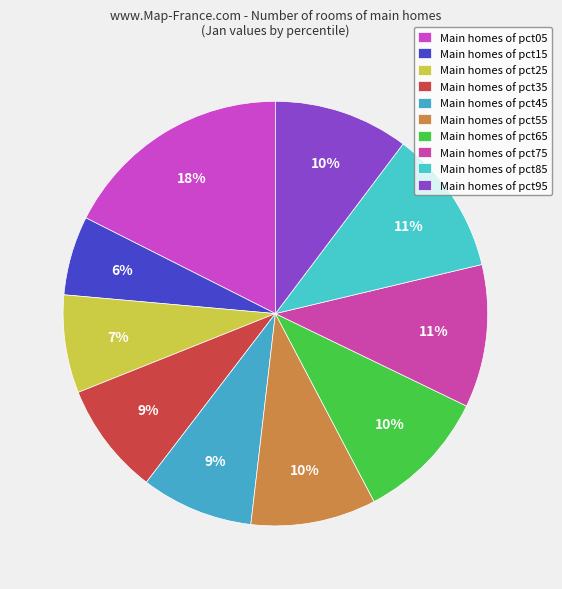

Which slice is the largest?

pct05